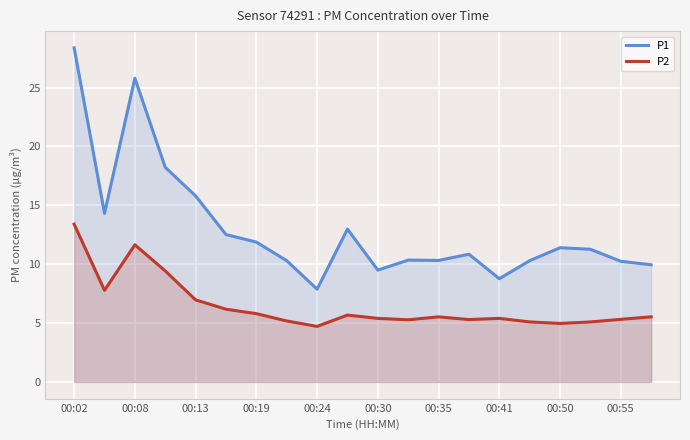

Reading right to left, transcribe all the data shown in this chart.

P1: 9.9	10.2	11.3	11.4	10.3	8.8	10.8	10.3	10.3	9.5	13.0	7.9	10.3	11.9	12.5	15.8	18.2	25.8	14.3	28.4
P2: 5.5	5.3	5.1	5.0	5.1	5.4	5.3	5.5	5.3	5.4	5.7	4.7	5.2	5.8	6.2	7.0	9.4	11.7	7.8	13.4